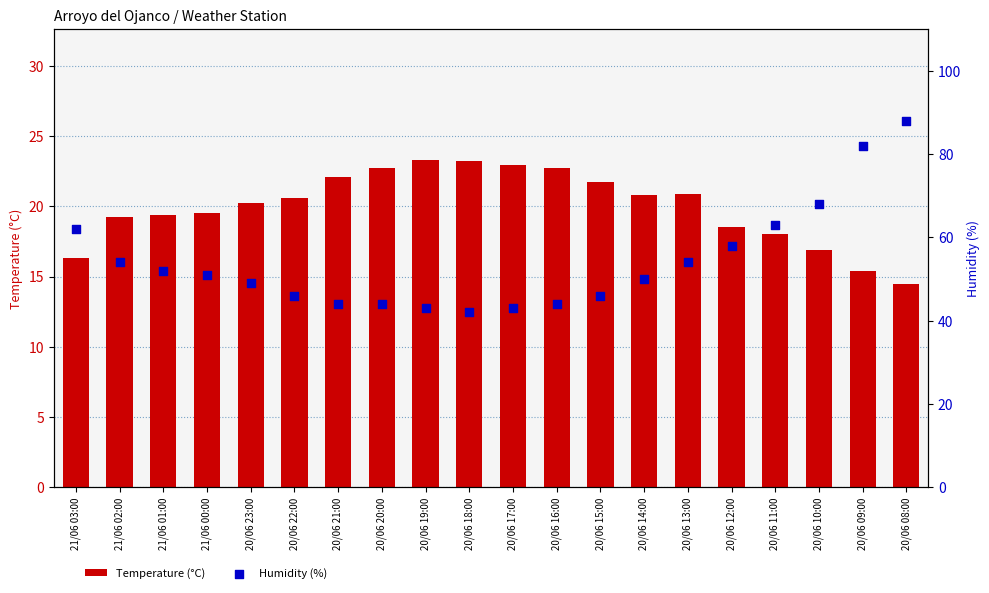

At which category is the sum across all series the highest?

20/06 08:00